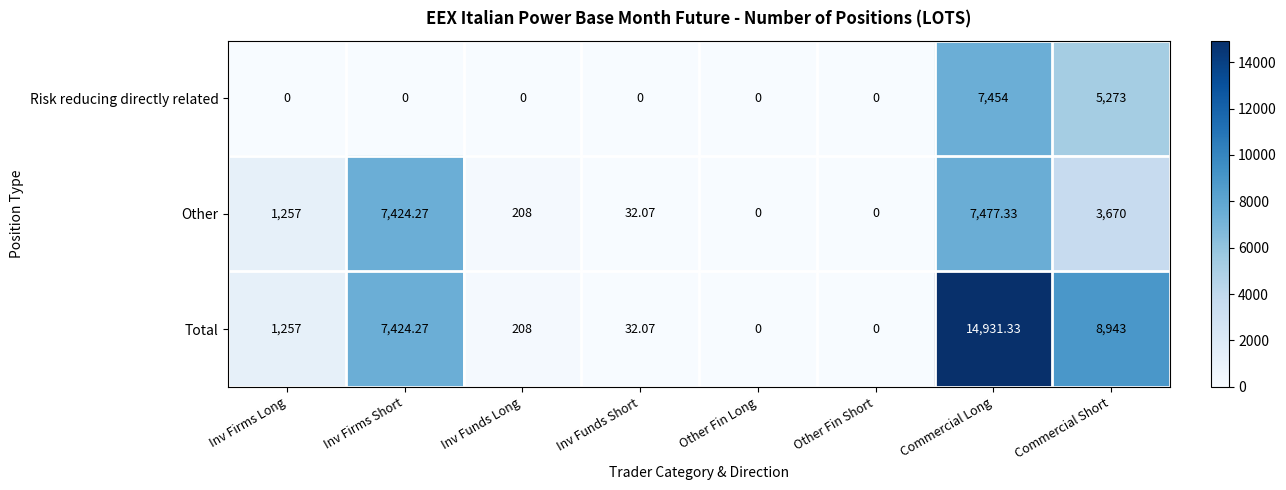

List the series in order of their peak value, lowest first.

Risk reducing directly related, Other, Total